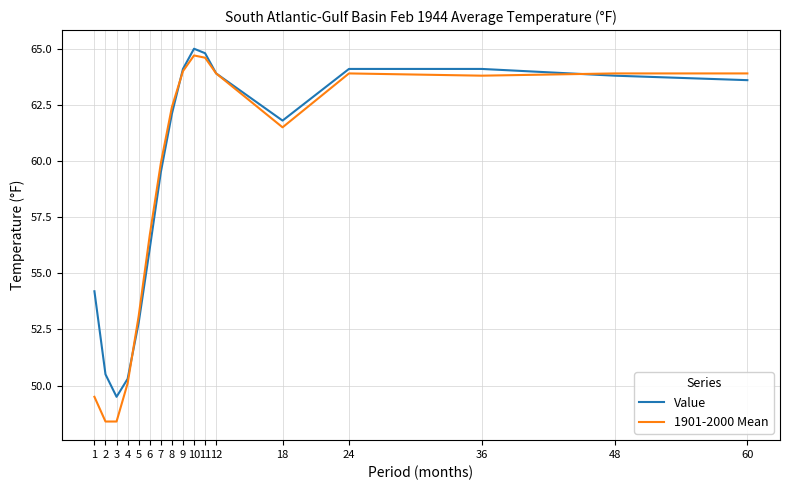

What is the difference between the maximum and minimum values in the 1901-2000 Mean series?

16.3